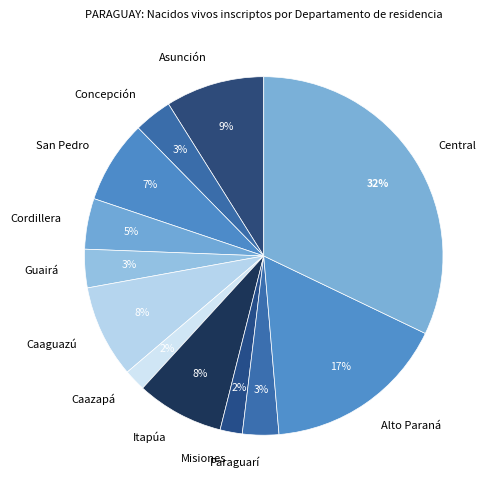

Do Itapúa and Asunción together represent more than half of the pie?

No